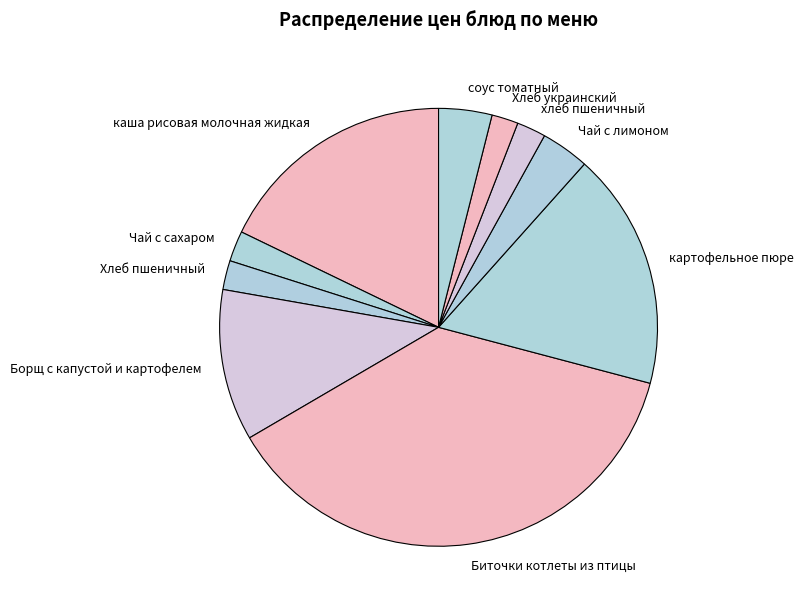

Do Хлеб украинский and картофельное пюре together represent more than half of the pie?

No